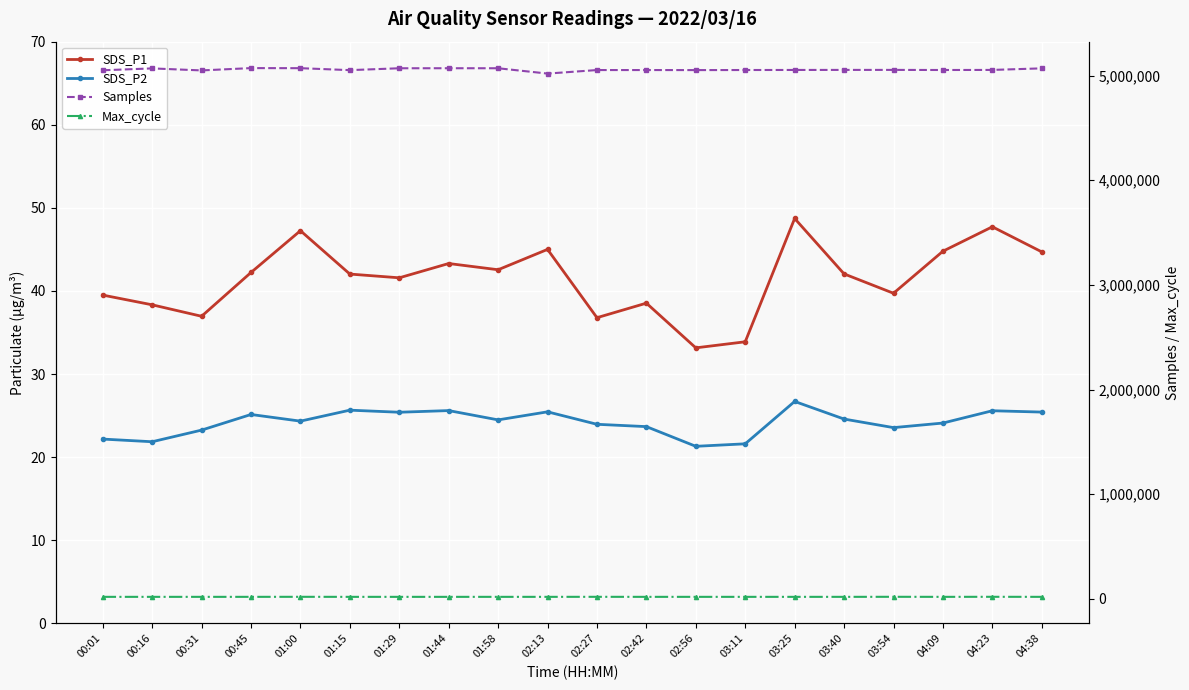

What are all the series names shown in the legend?

SDS_P1, SDS_P2, Samples, Max_cycle